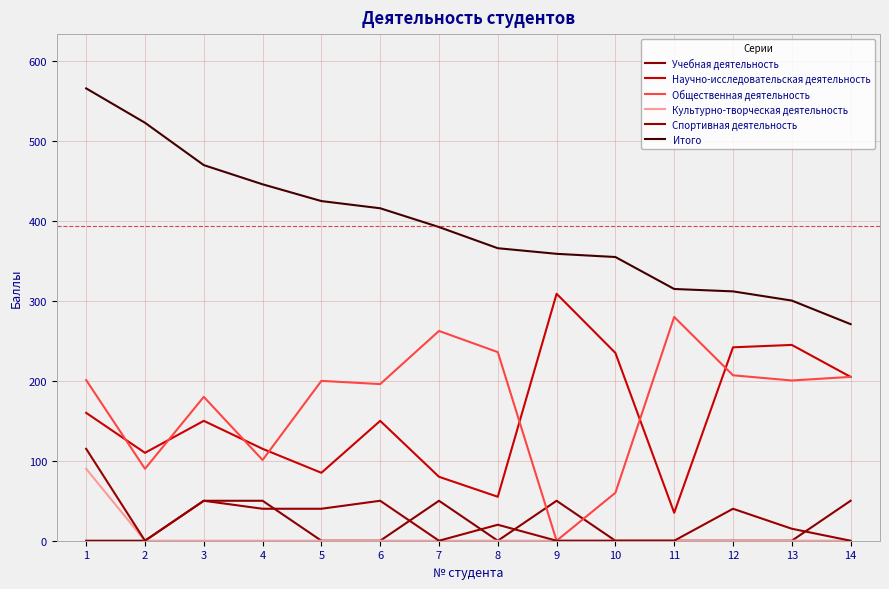

Where do Учебная деятельность and Общественная деятельность first cross each other?

8 and 9